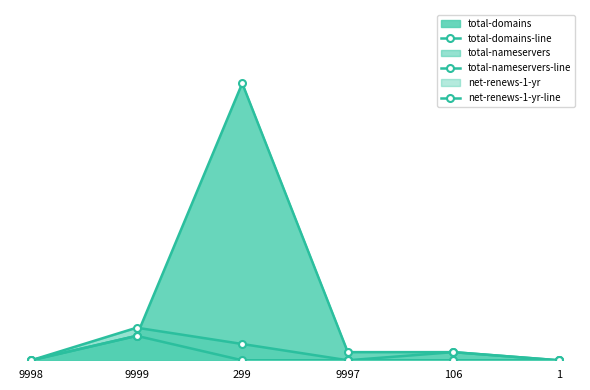

At which label does total-domains-line first exceed 1?

9999